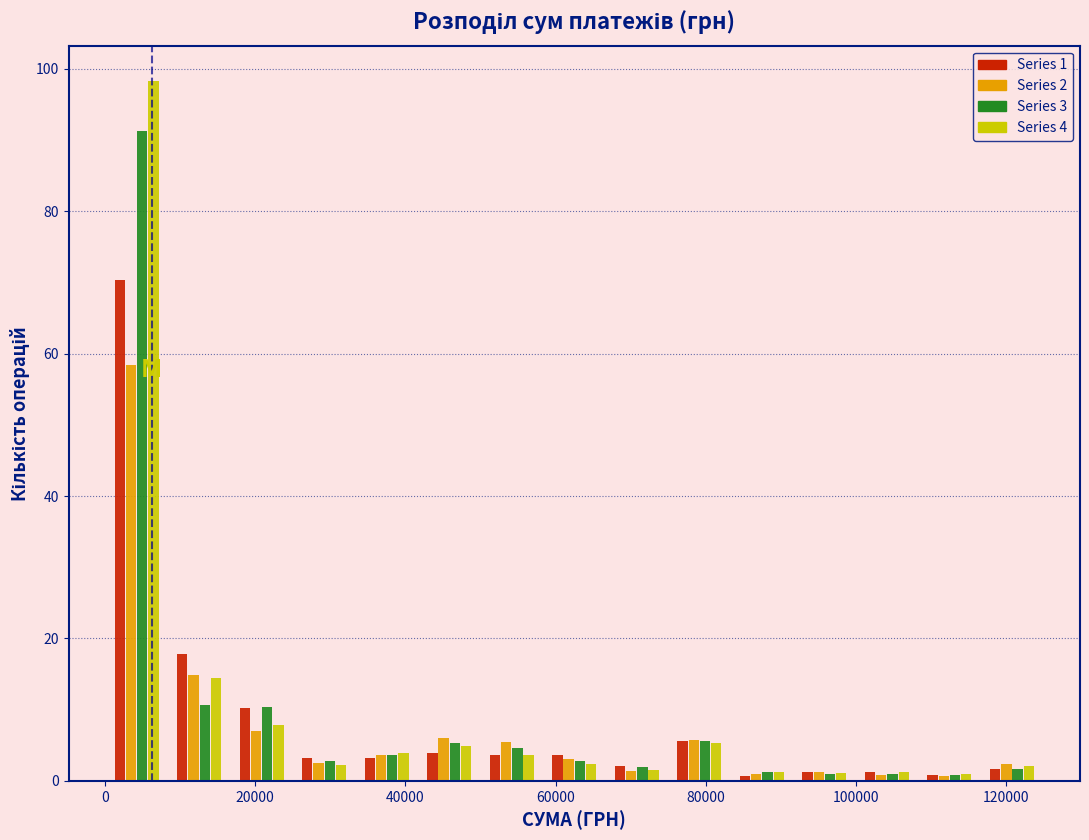

In the Series 1 series, which range on the x-axis has the tallest bar?

0 to 8000